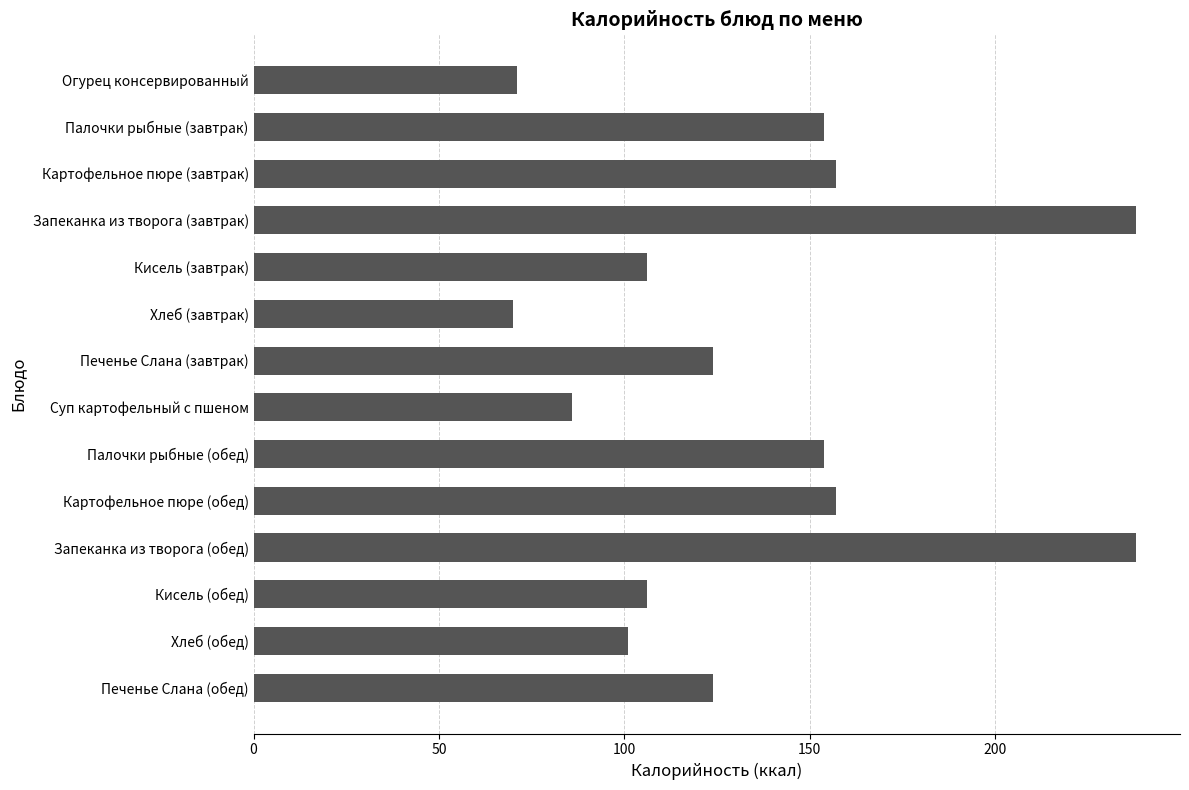

What is the value of the 12th bar from the top?

106